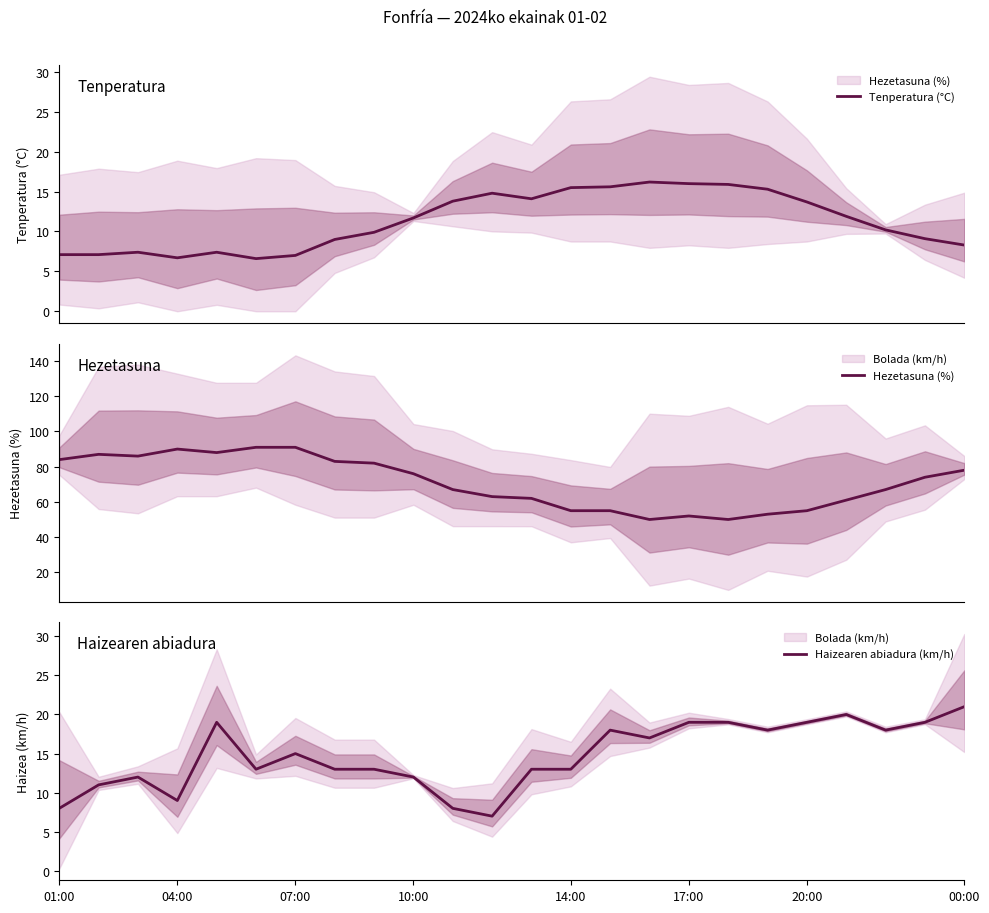

How many values in the Tenperatura (°C) series exceed 11?

12